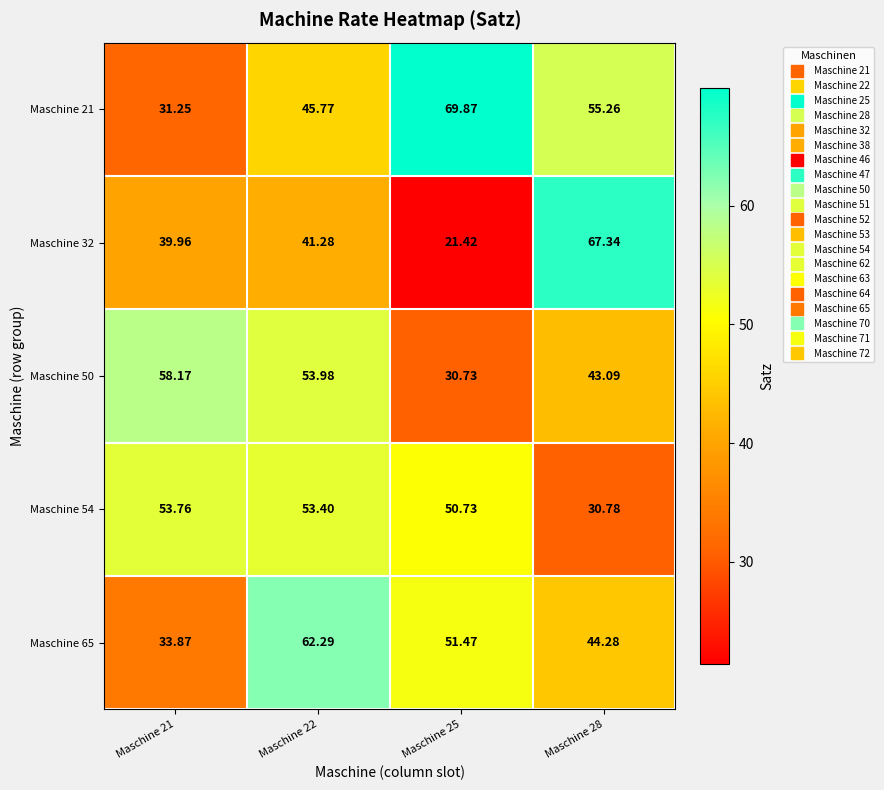

What is the minimum value shown in the chart?

21.4